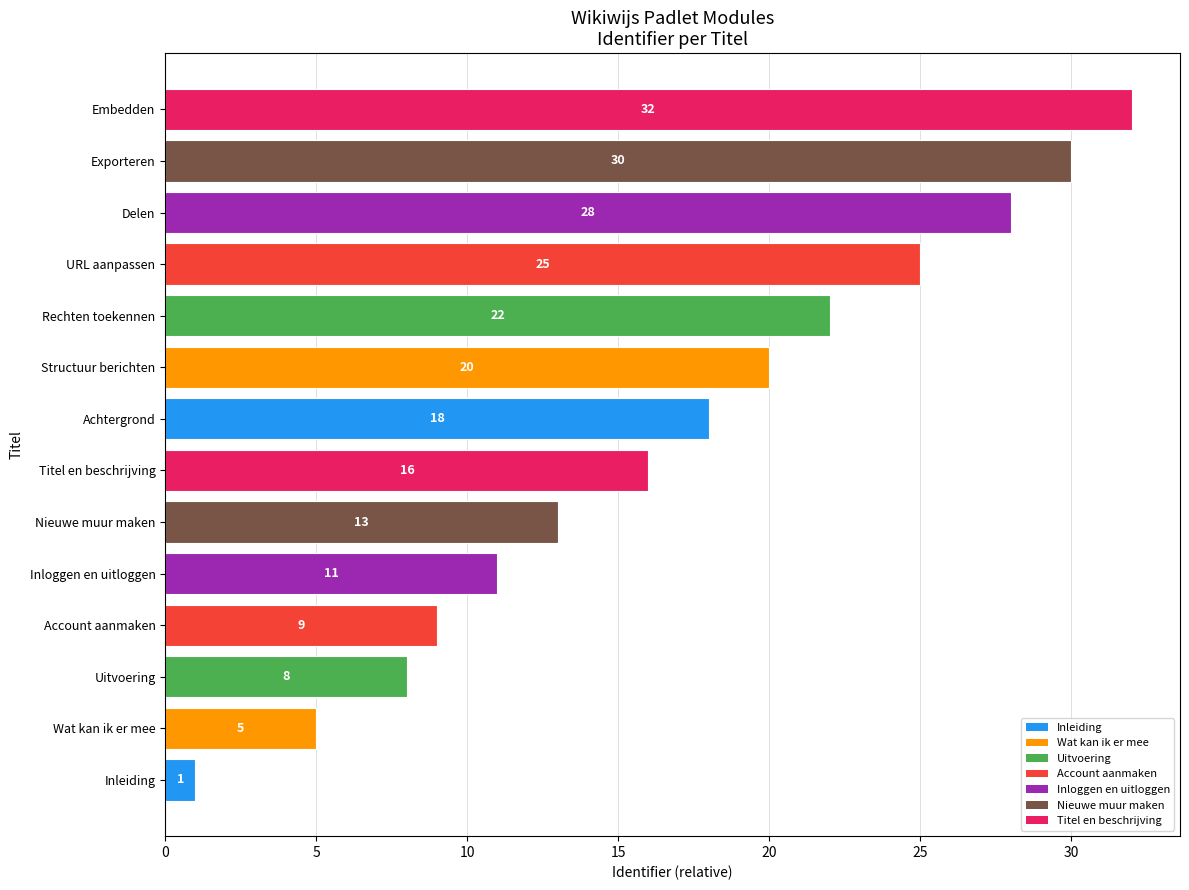

Reading bottom to top, what are all the values shown in this chart?

1	5	8	9	11	13	16	18	20	22	25	28	30	32